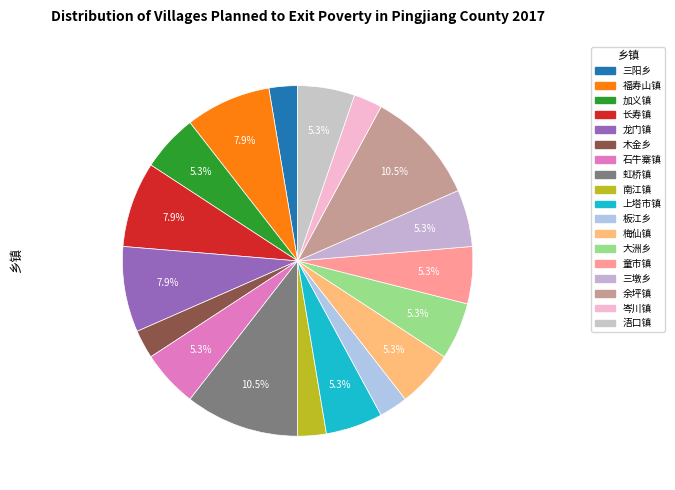

Count the number of slices in the pie.

18